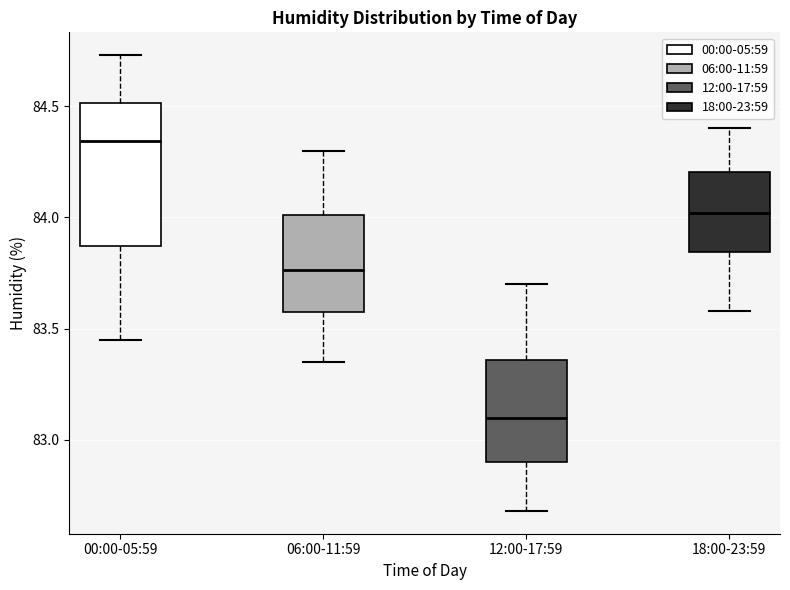

Reading left to right, read every box against the y-axis: the position of its median line, the range the box covers, and the ends of its whiskers. The values are not printed on the chart, so give them approximately, as read against the axis.

00:00-05:59: median 84.35, box 83.85 to 84.50, whiskers 83.45 to 84.75
06:00-11:59: median 83.75, box 83.55 to 84.00, whiskers 83.35 to 84.30
12:00-17:59: median 83.10, box 82.90 to 83.35, whiskers 82.70 to 83.70
18:00-23:59: median 84.00, box 83.85 to 84.20, whiskers 83.60 to 84.40